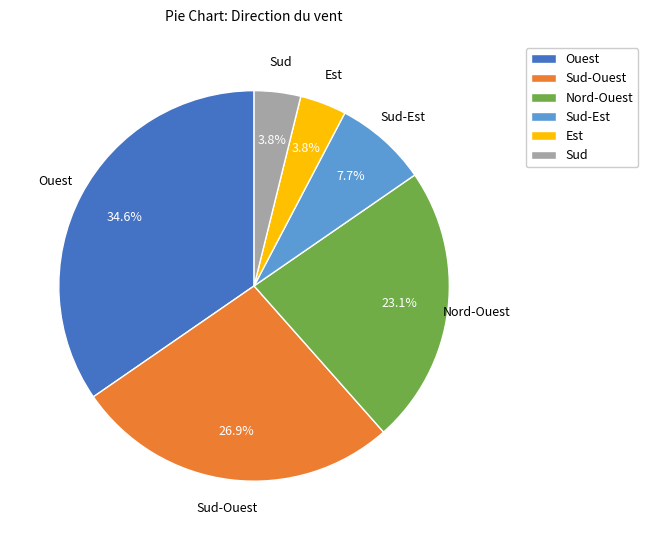

To the nearest percent, what portion does Sud-Ouest represent?

27%